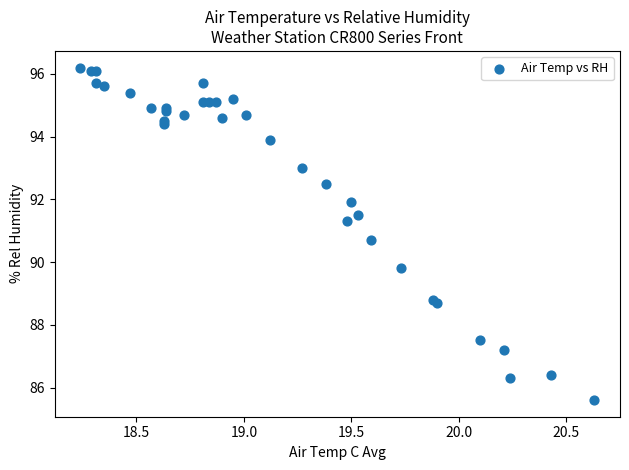

What Y value in the scatter plot is closest to 90?

89.8